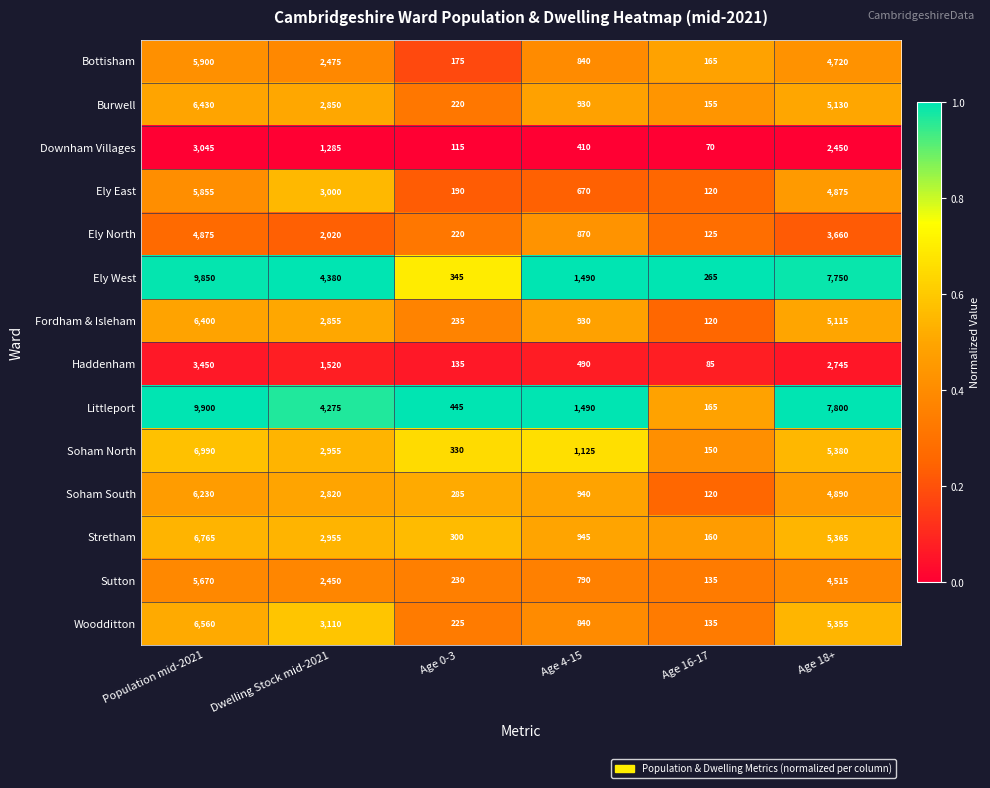

What is the difference between the Ely North values at Age 4-15 and Age 16-17?

745